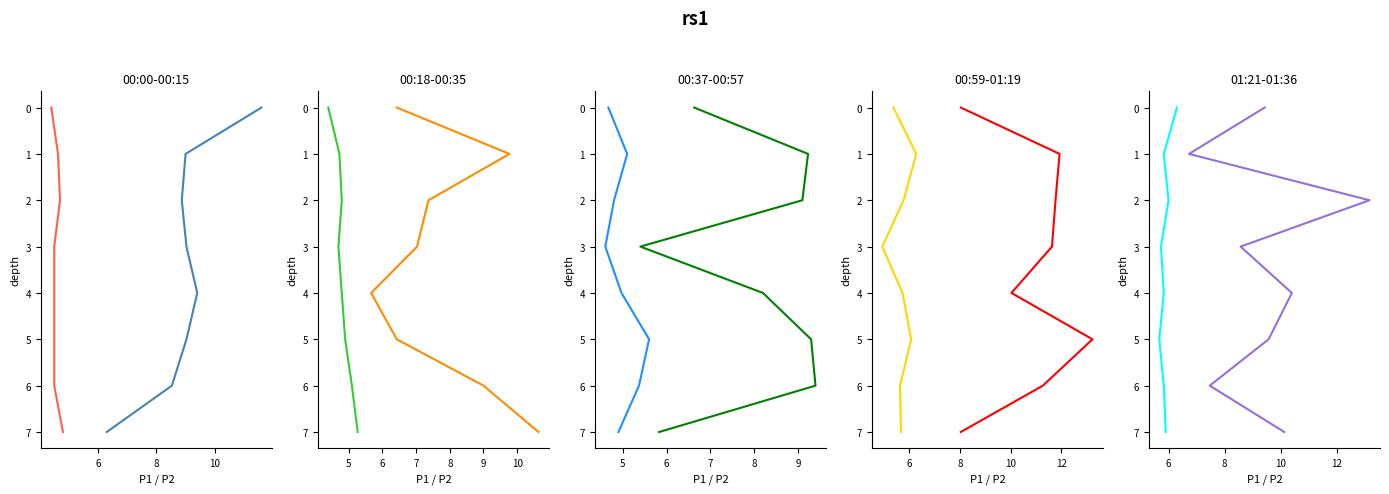

True or false: P2 and P1 cross at least once.

False